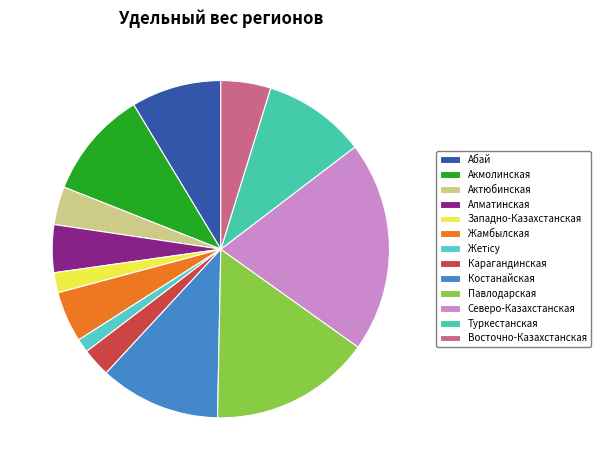

Count the number of slices in the pie.

13